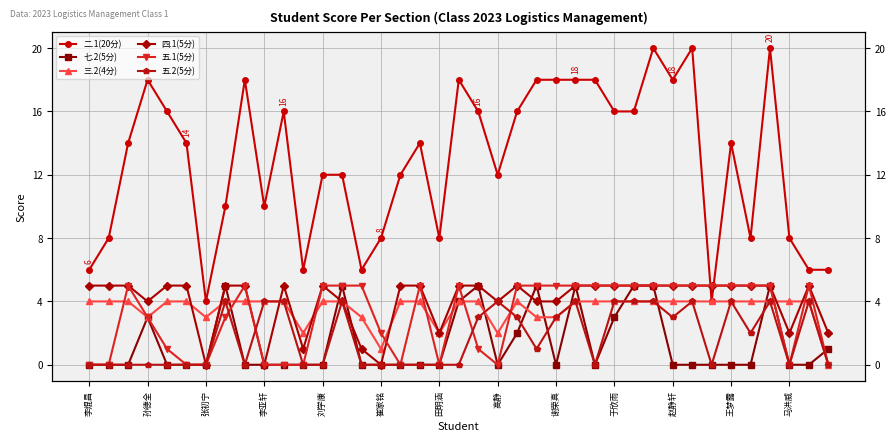

What is the spread (max minus min) of values at 孙德全?

18